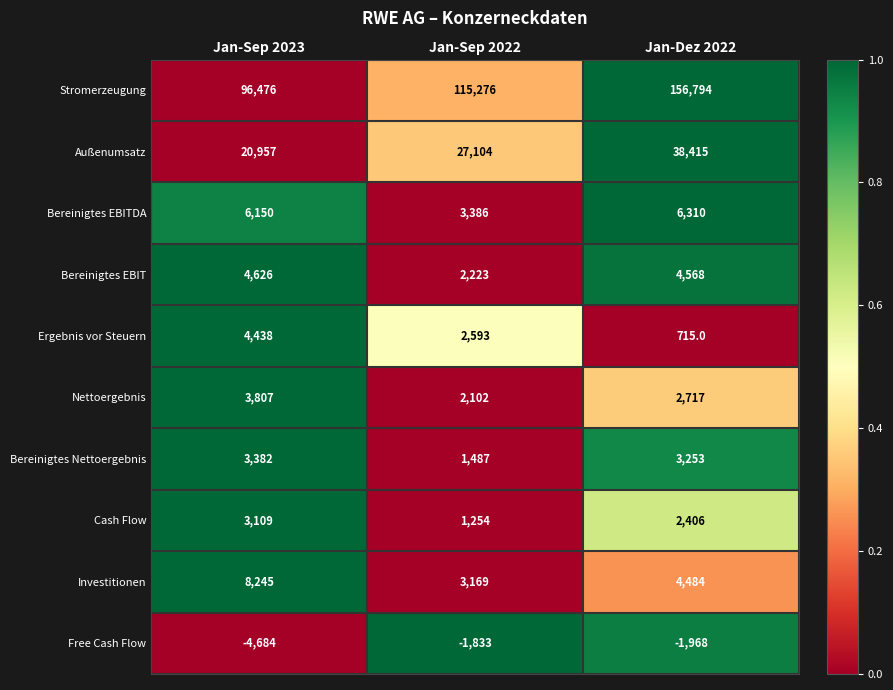

At Jan-Sep 2022, list the series in order from largest to smallest.

Stromerzeugung, Außenumsatz, Bereinigtes EBITDA, Investitionen, Ergebnis vor Steuern, Bereinigtes EBIT, Nettoergebnis, Bereinigtes Nettoergebnis, Cash Flow, Free Cash Flow